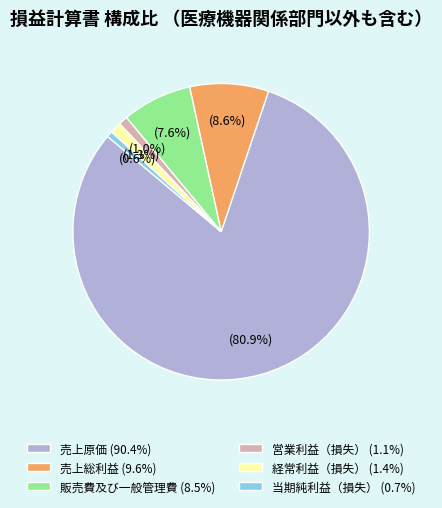

To the nearest percent, what portion does 当期純利益（損失） represent?

1%